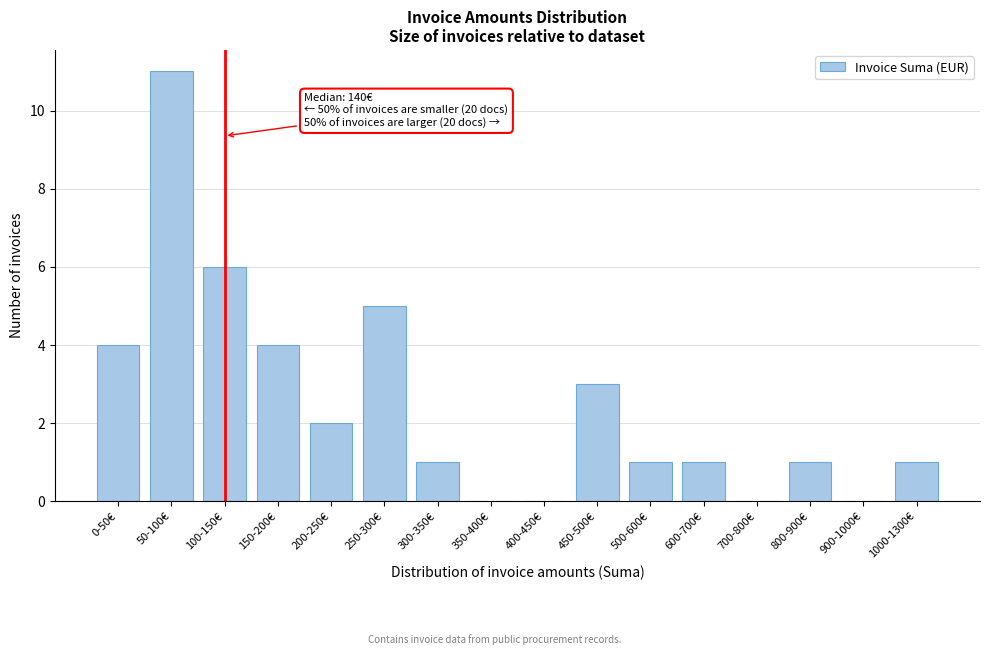

Reading left to right, extract all data points from this chart.

0-50€=4	50-100€=11	100-150€=6	150-200€=4	200-250€=2	250-300€=5	300-350€=1	350-400€=0	400-450€=0	450-500€=3	500-600€=1	600-700€=1	700-800€=0	800-900€=1	900-1000€=0	1000-1300€=1